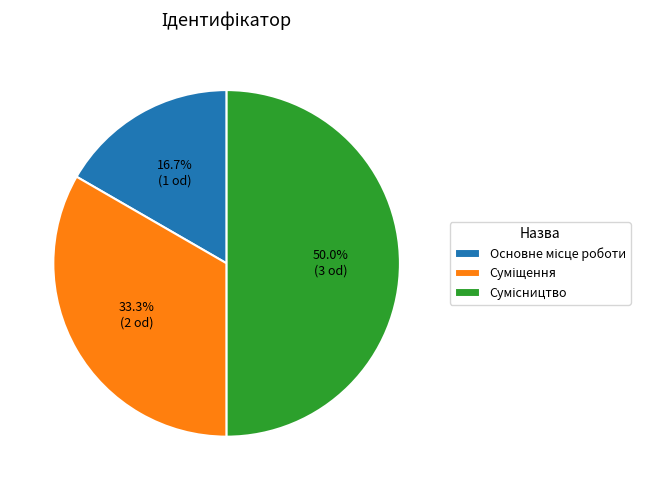

To the nearest percent, what is the combined percentage of Основне місце роботи and Суміщення?

50%